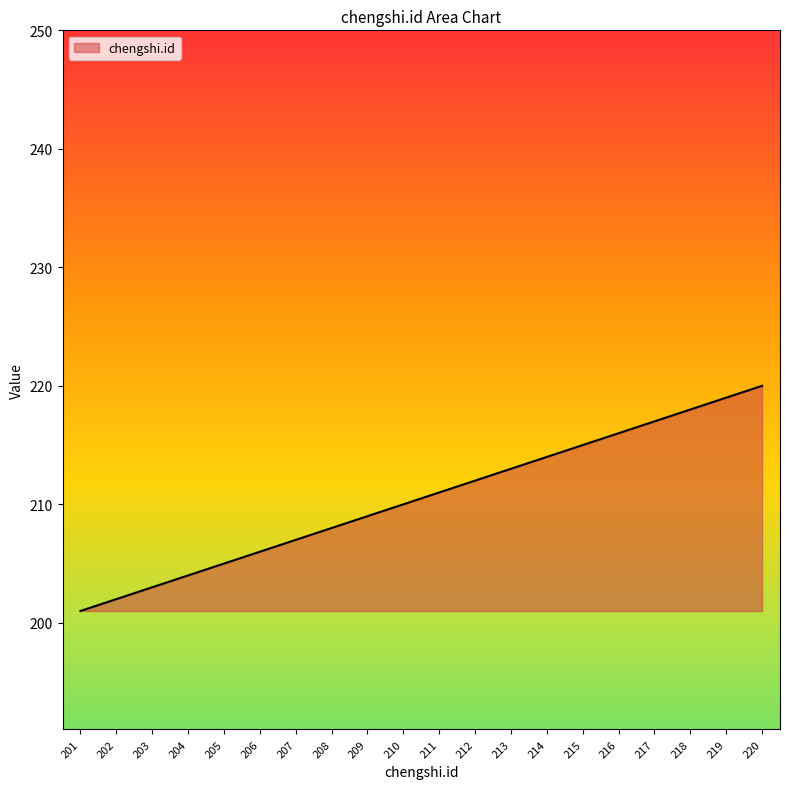

Approximately how many times larger is the value at 214 compared to 218?

1.0